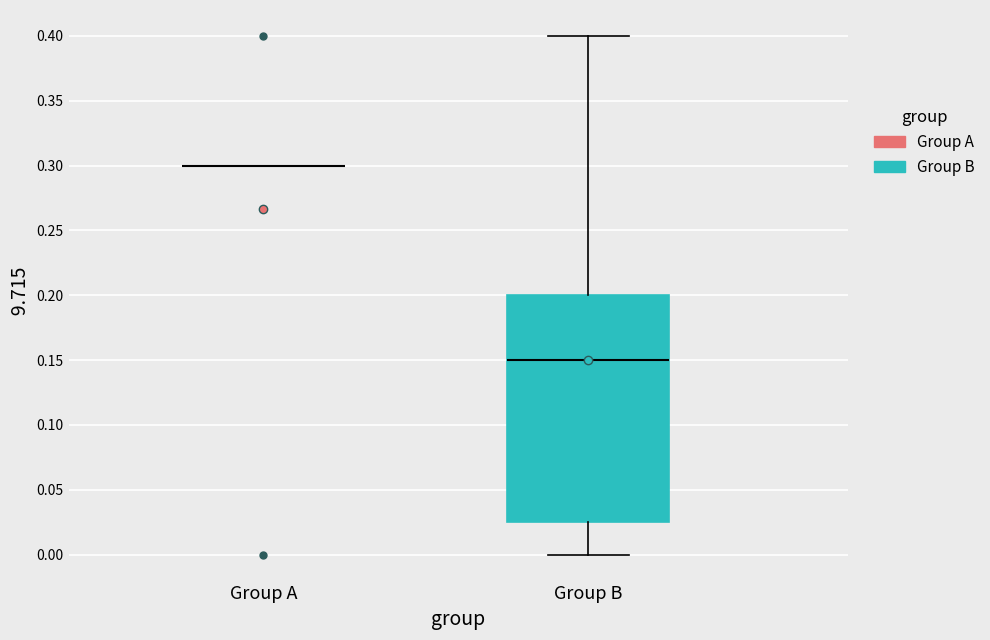

Reading left to right, read every box against the y-axis: the position of its median line, the range the box covers, and the ends of its whiskers. The values are not printed on the chart, so give them approximately, as read against the axis.

Group A: box collapsed to a line at 0.300, whiskers 0.300 to 0.300
Group B: median 0.150, box 0.025 to 0.200, whiskers 0.000 to 0.400